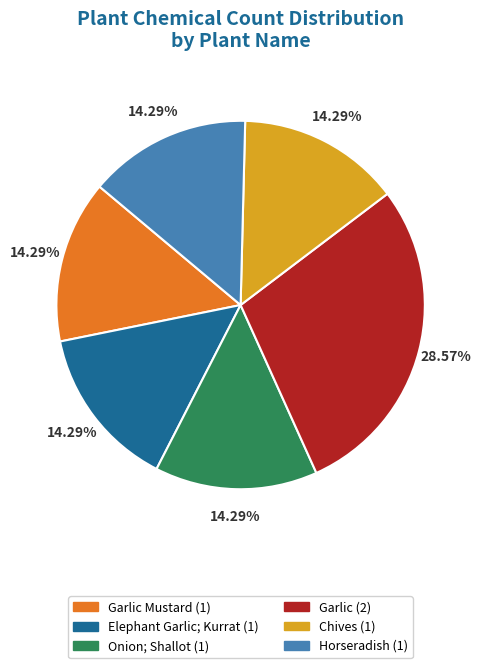

Combined, do Garlic (2) and Chives (1) account for over 50%?

No